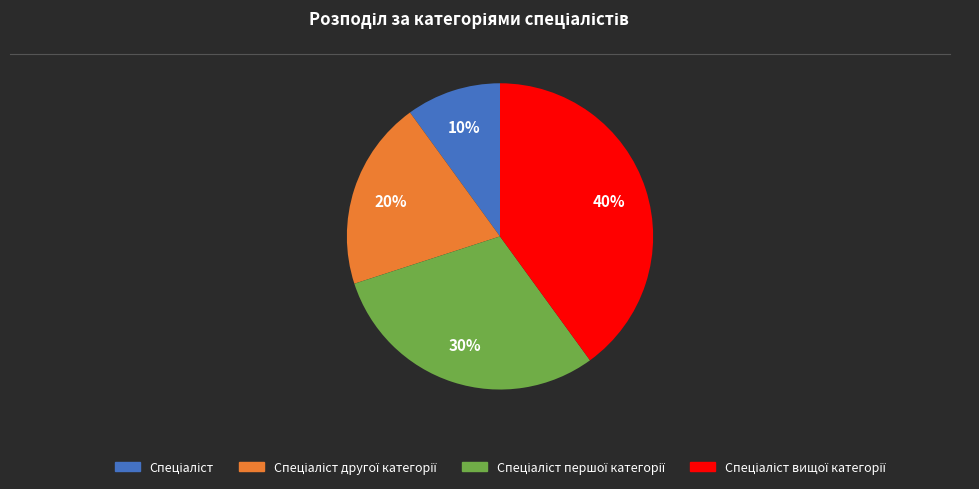

To the nearest percent, what is the difference between the largest and smallest slice percentages?

30%